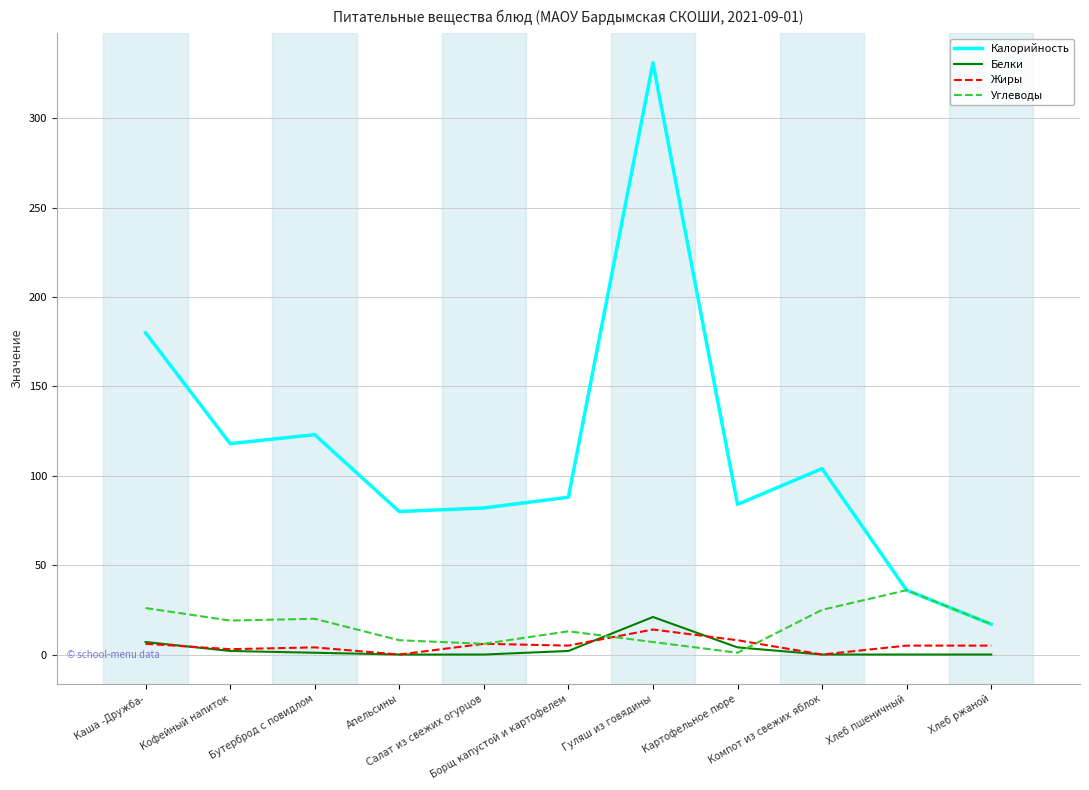

The Жиры series shows 6 at Каша -Дружба-. True or false?

True